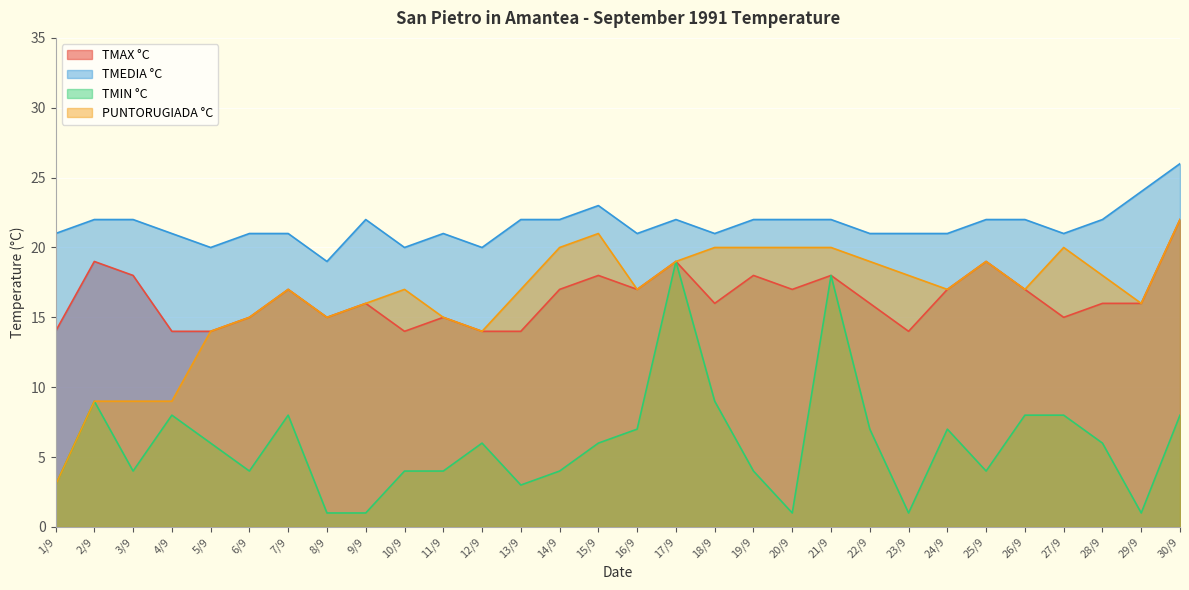

True or false: PUNTORUGIADA °C and TMEDIA °C intersect in this chart.

False